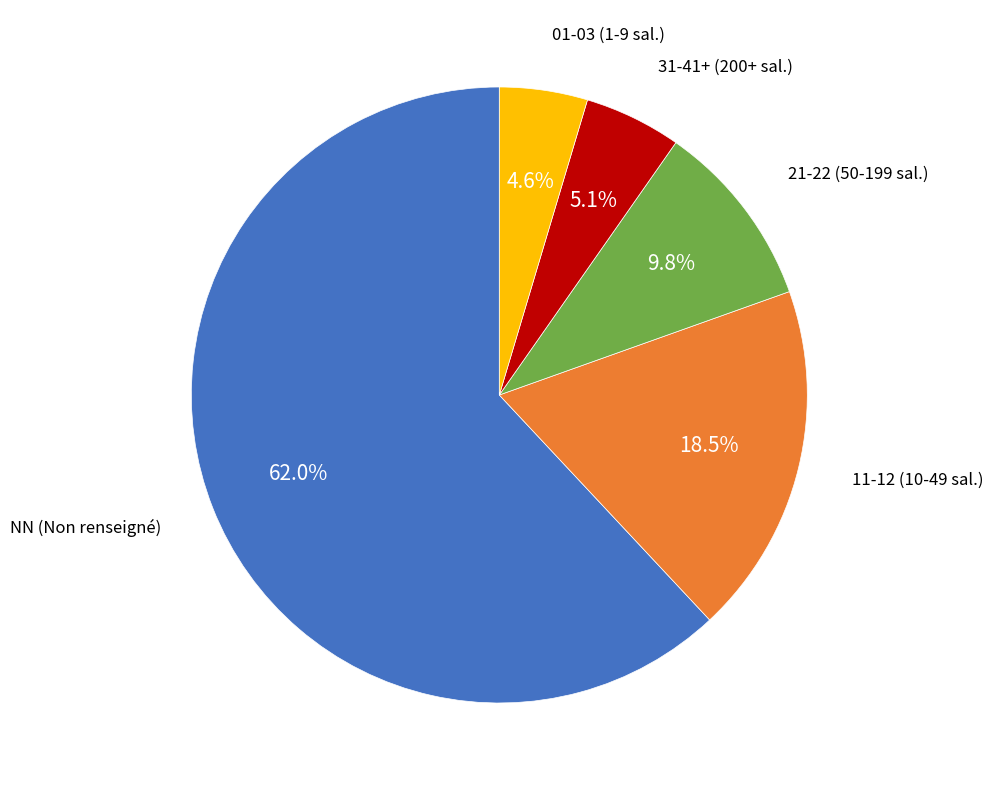

Is there a majority slice in this chart?

Yes